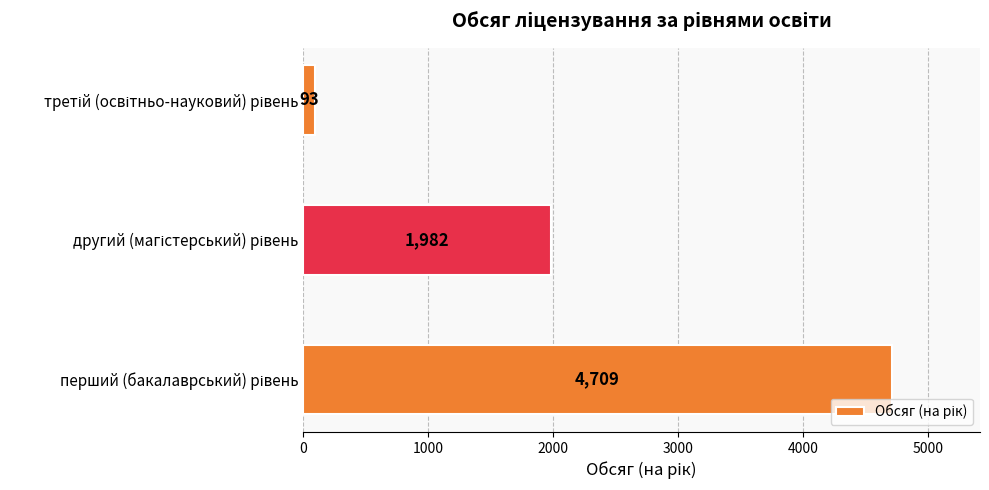

What is the average value?

2261